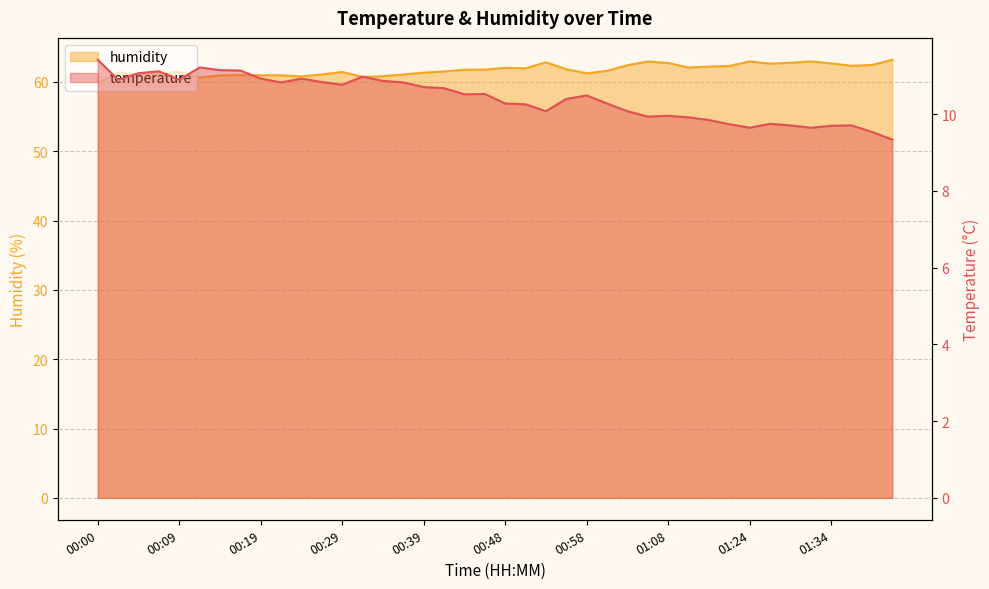

True or false: temperature and humidity cross at least once.

False